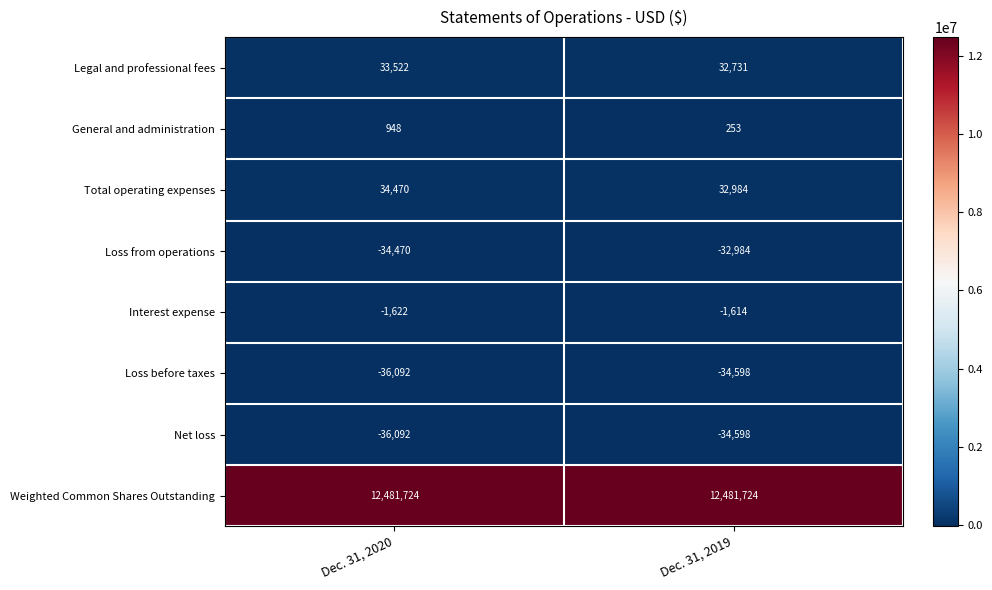

Where is Interest expense nearest to the value -1618?

Dec. 31, 2020